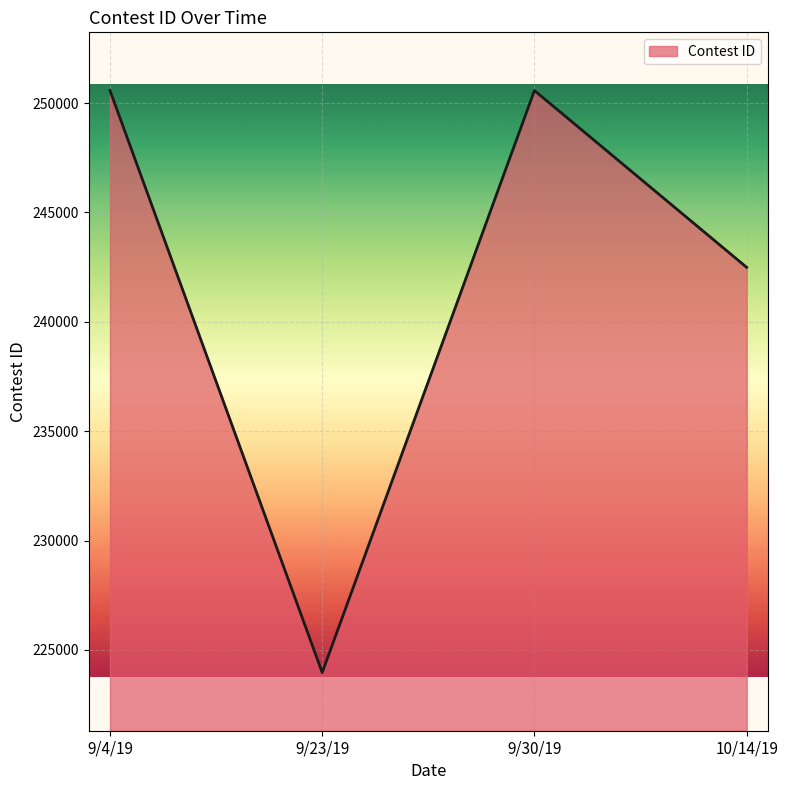

How many values are below 250570?

2